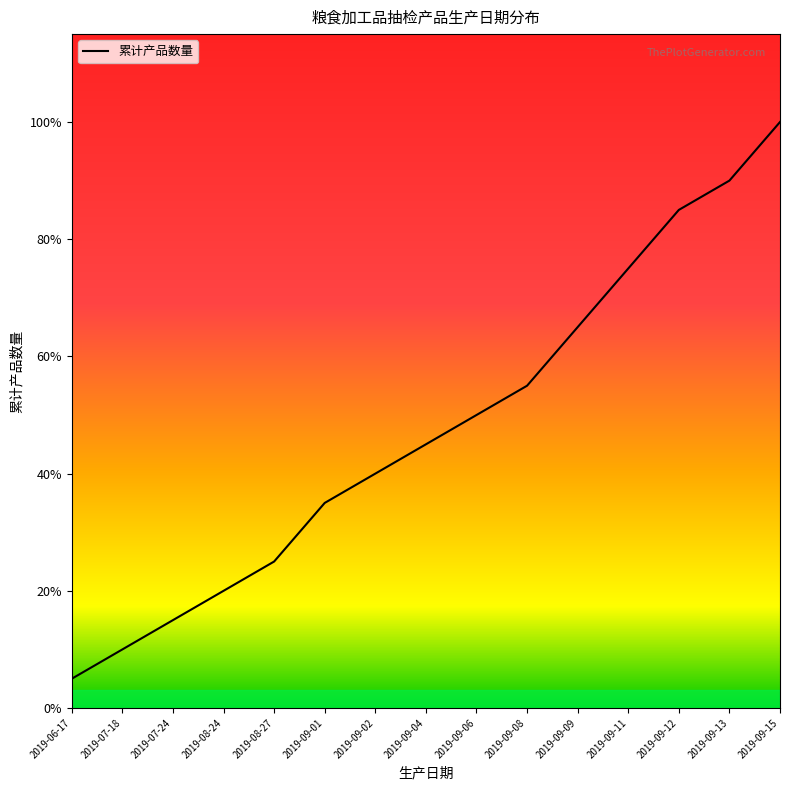

Does the chart have visible grid lines?

No